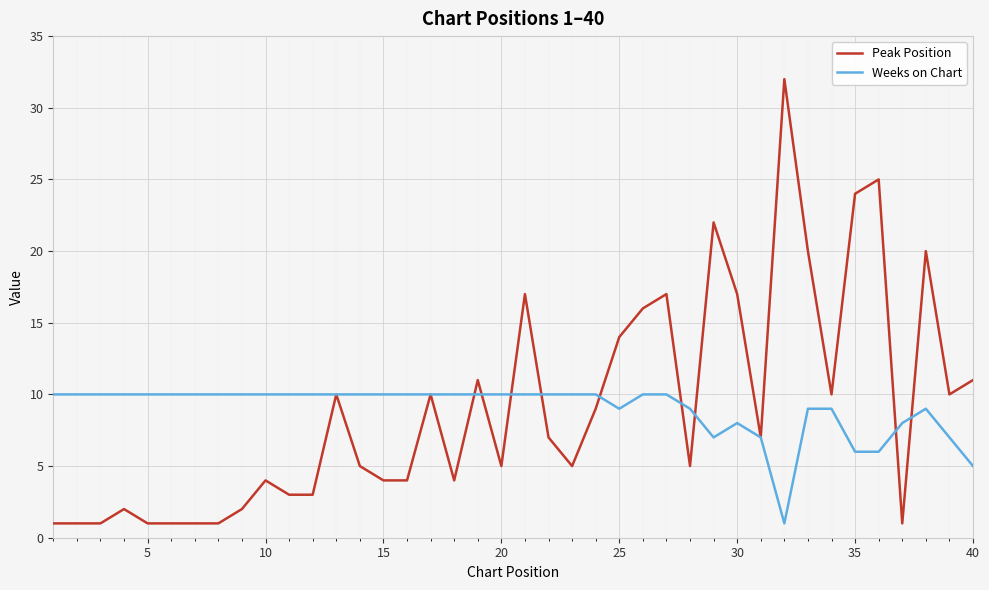

Count the number of data series in this chart.

2